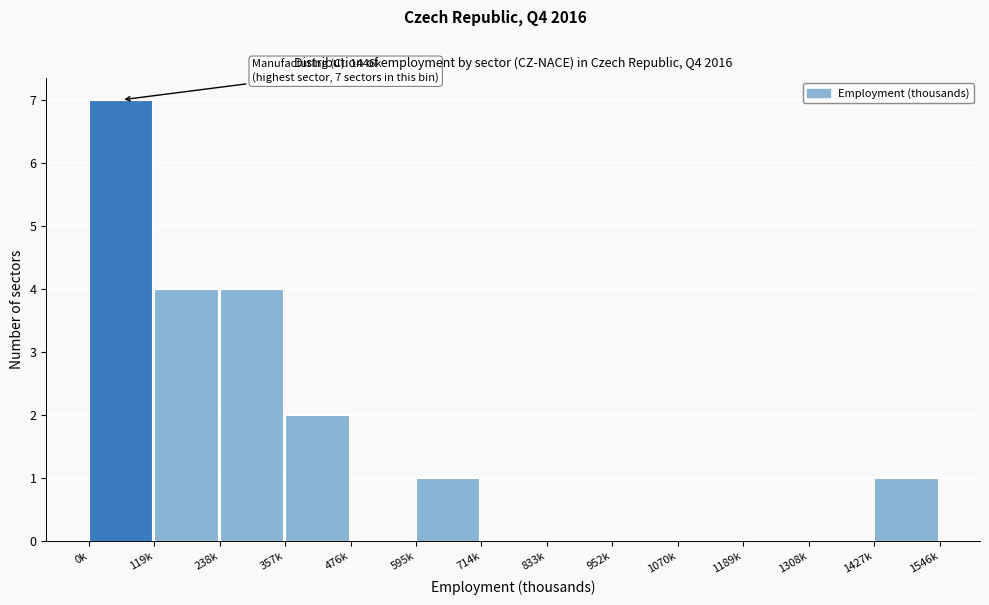

Reading right to left, extract all data points from this chart.

1427k=1	1308k=0	1189k=0	1070k=0	952k=0	833k=0	714k=0	595k=1	476k=0	357k=2	238k=4	119k=4	0k=7